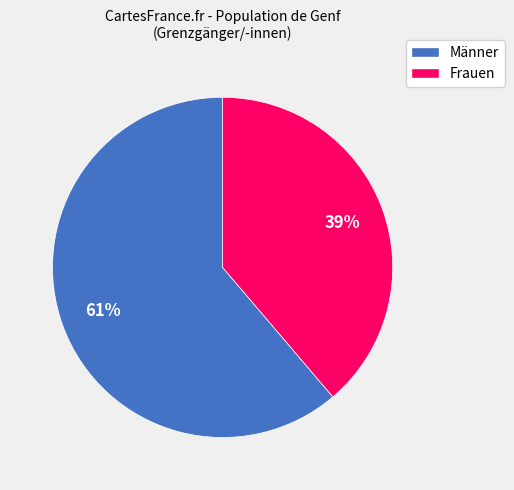

Rank the categories by value from lowest to highest.

Frauen, Männer